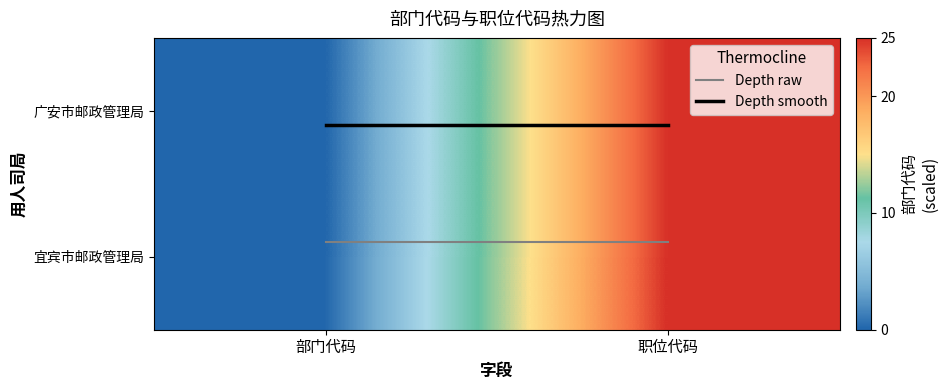

How many data points does each series have?

2